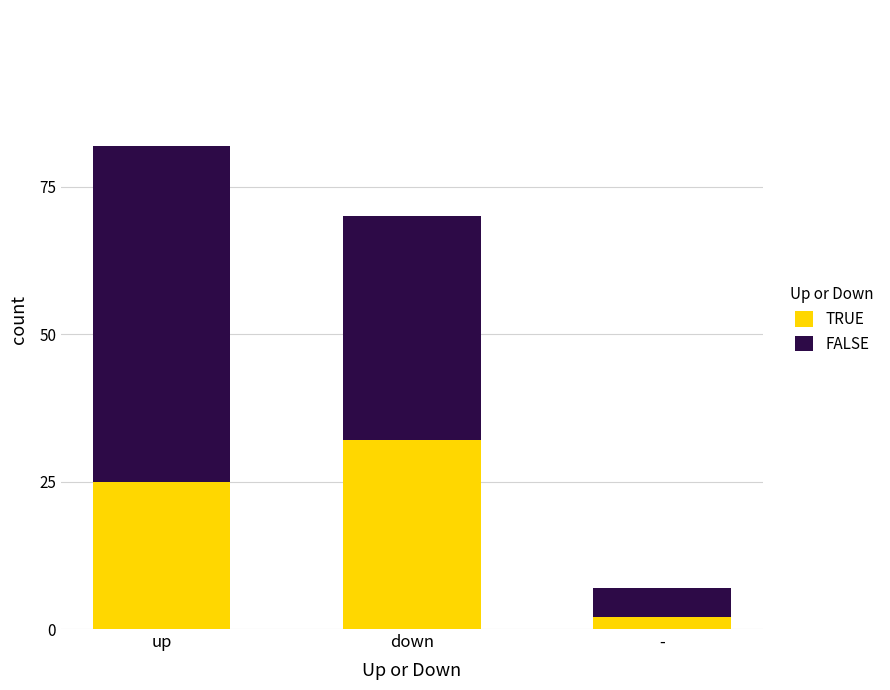

What is the highest value of the TRUE series?

32